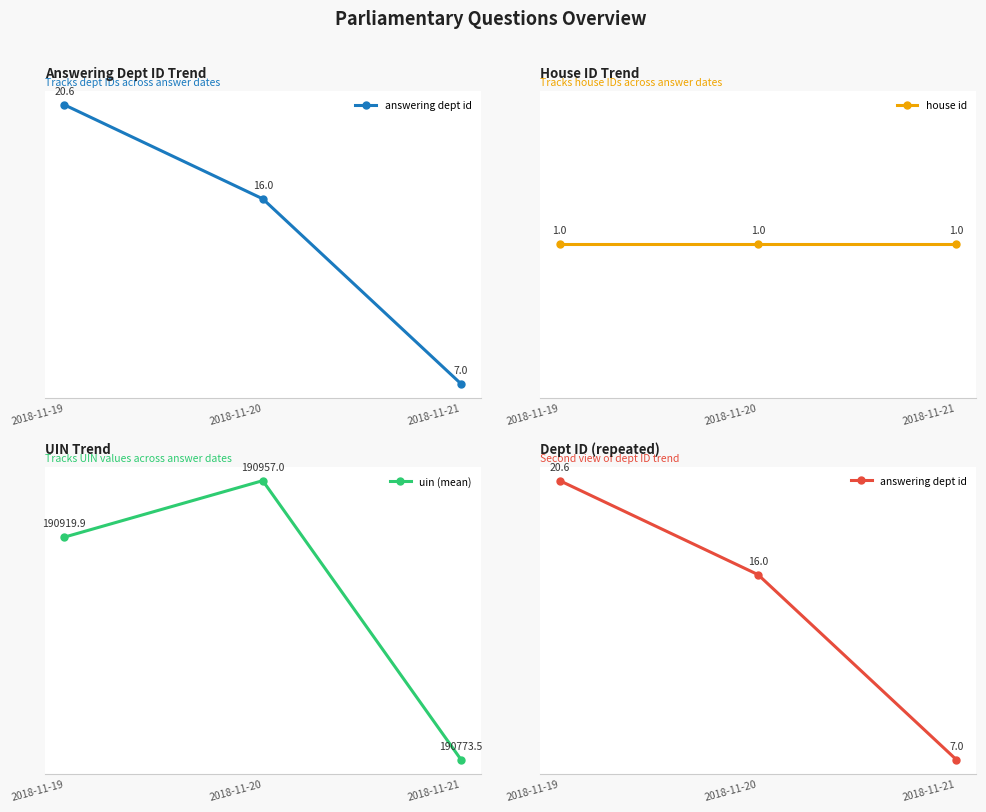

Which series has the largest total across all categories?

uin (mean)